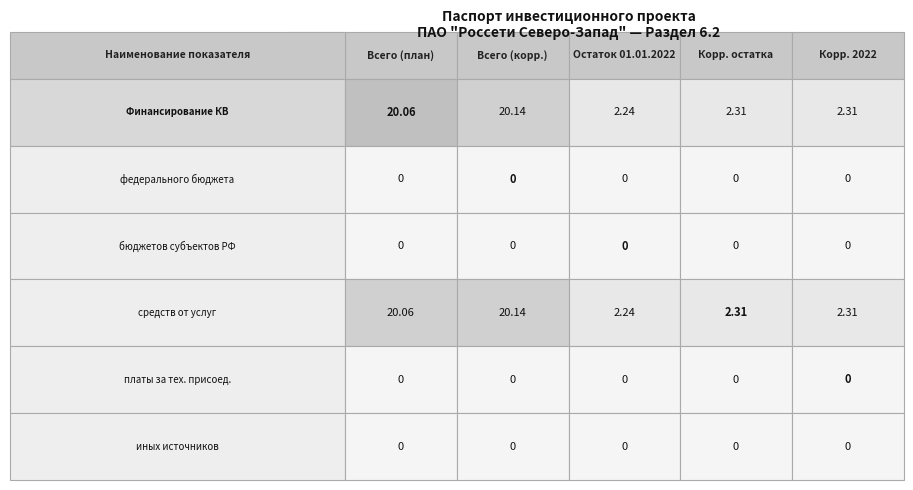

What is the spread (max minus min) of values at 0?

20